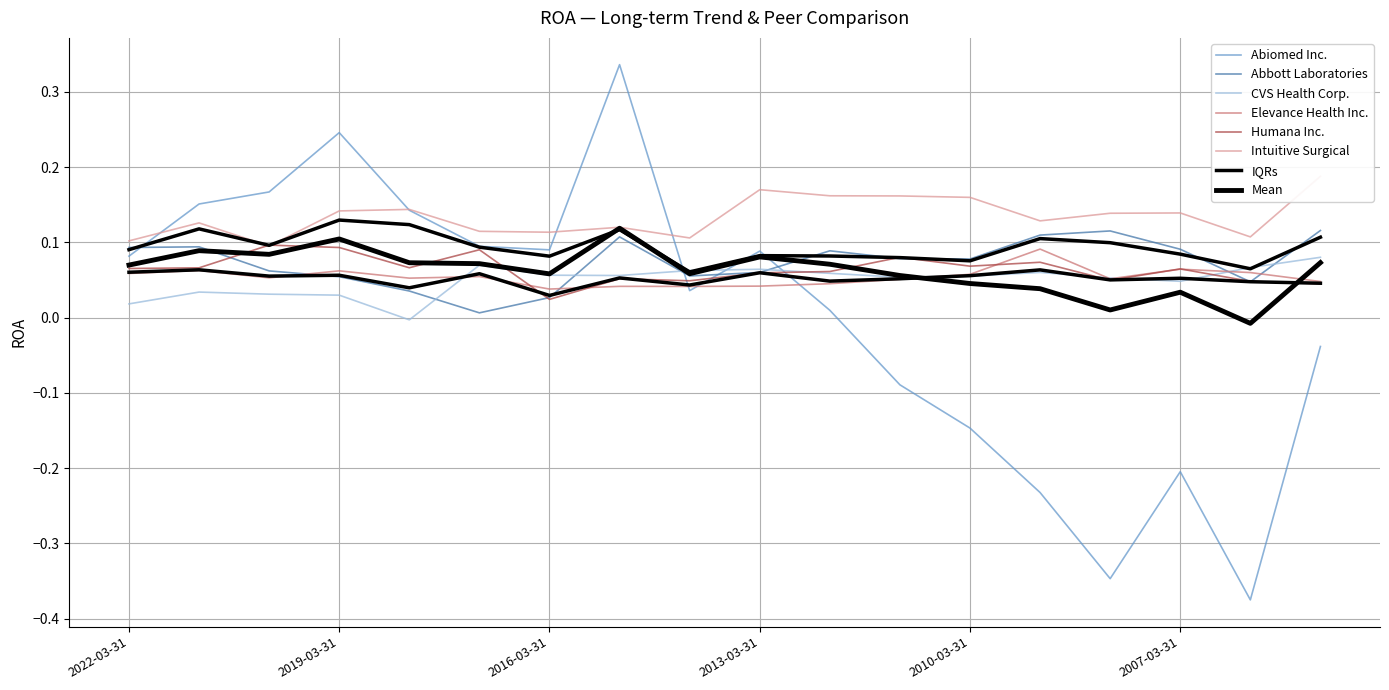

Which series has the widest spread of values?

Abiomed Inc.